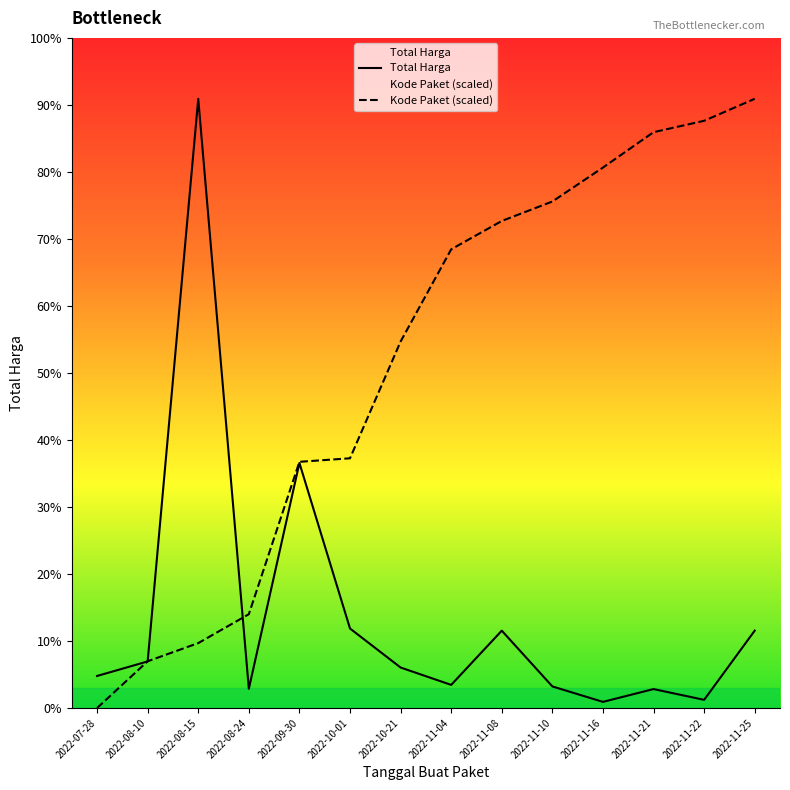

At which label does Total Harga reach its minimum?

2022-11-16